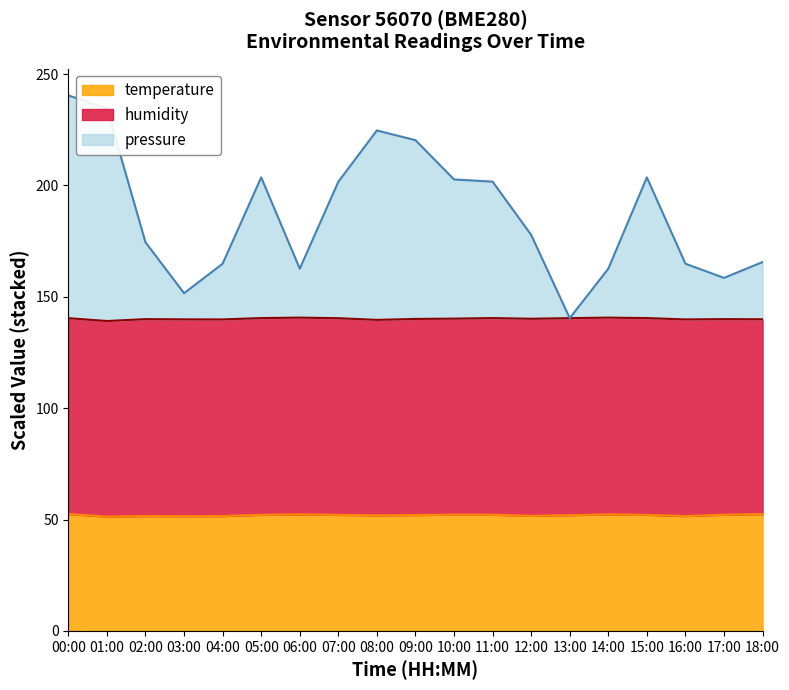

Does the chart have visible grid lines?

No